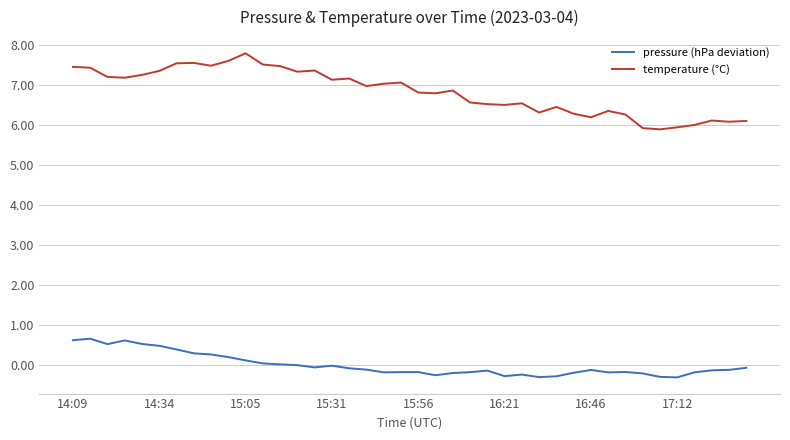

True or false: pressure (hPa deviation) and temperature (°C) cross at least once.

False